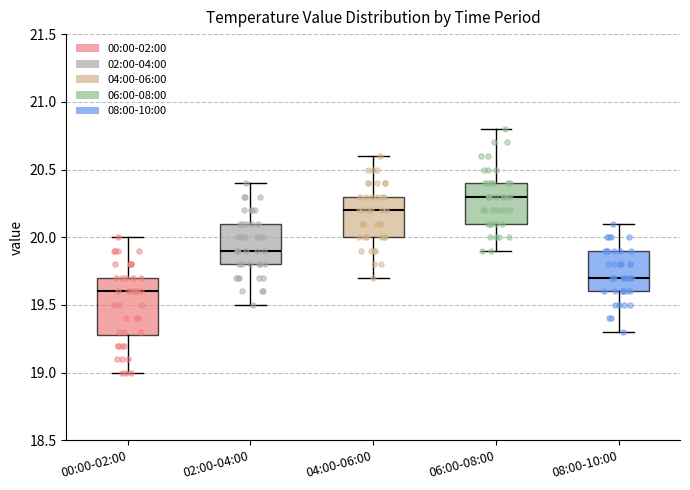

Reading left to right, transcribe this box plot: for each box, give where its median line is, the range the box spans, and where its two whiskers end, as read against the y-axis. The values are not printed on the chart, so give them approximately, as read against the axis.

00:00-02:00: median 19.6, box 19.3 to 19.7, whiskers 19.0 to 20.0
02:00-04:00: median 19.9, box 19.8 to 20.1, whiskers 19.5 to 20.4
04:00-06:00: median 20.2, box 20.0 to 20.3, whiskers 19.7 to 20.6
06:00-08:00: median 20.3, box 20.1 to 20.4, whiskers 19.9 to 20.8
08:00-10:00: median 19.7, box 19.6 to 19.9, whiskers 19.3 to 20.1